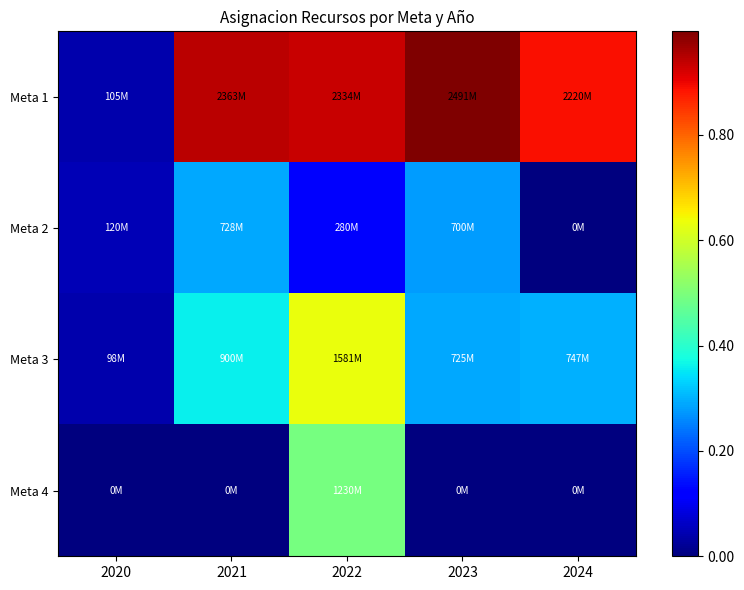

Which category has the highest value across all series?

2023